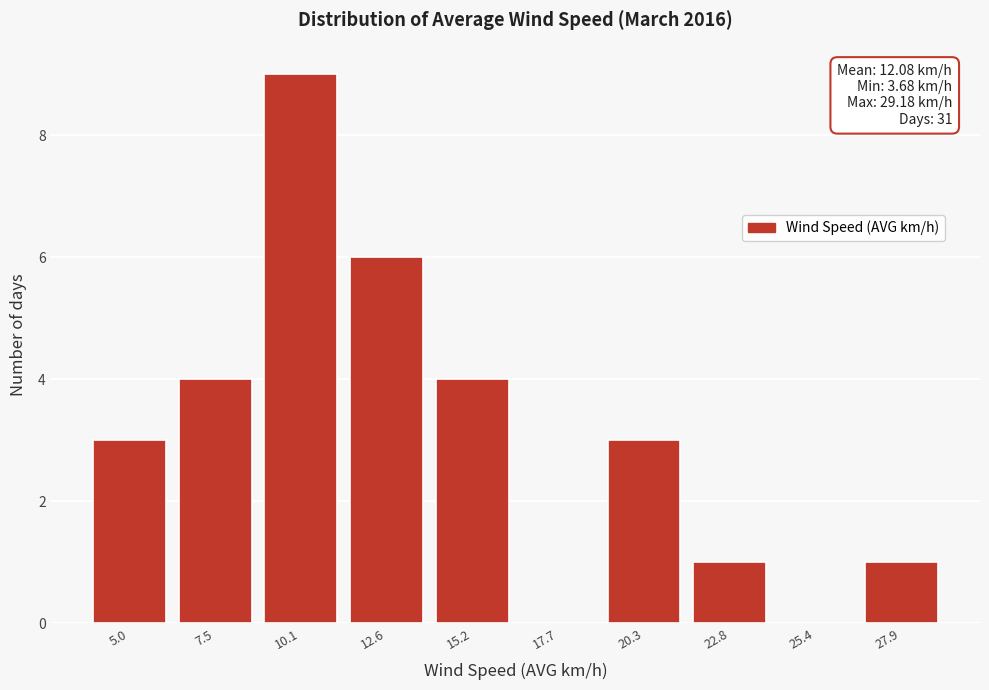

Which range on the x-axis has the tallest bar?

9.0 to 11.5